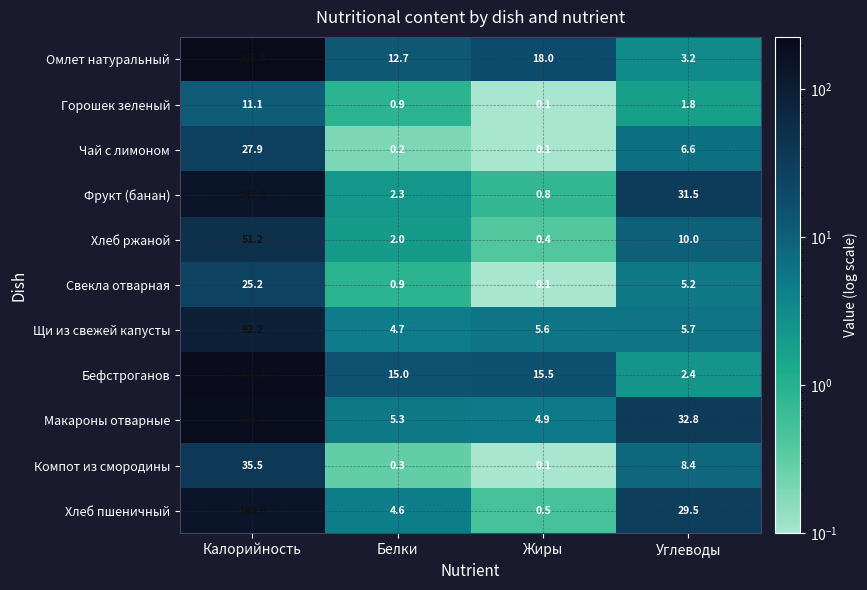

What is the greatest value displayed?

225.5